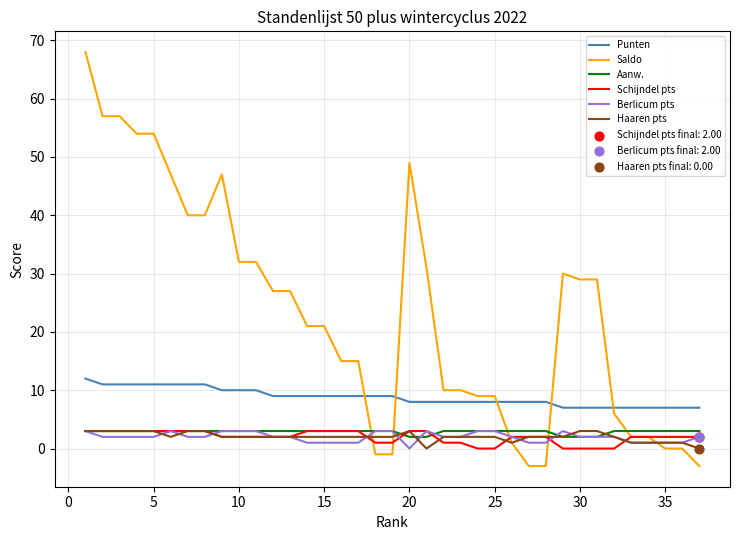

Which series has the largest total across all categories?

Saldo